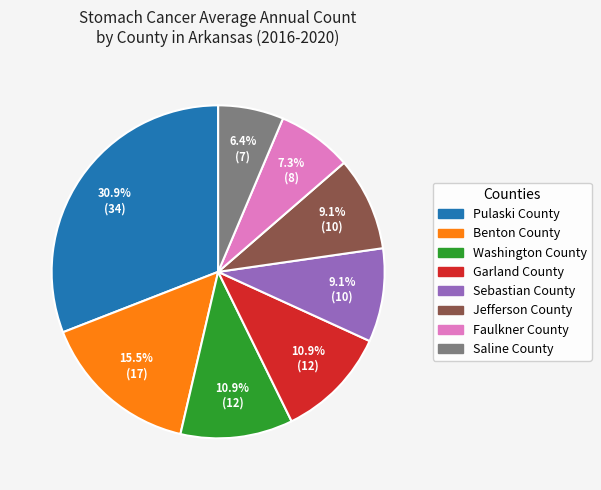

To the nearest percent, what is the average slice percentage?

12%